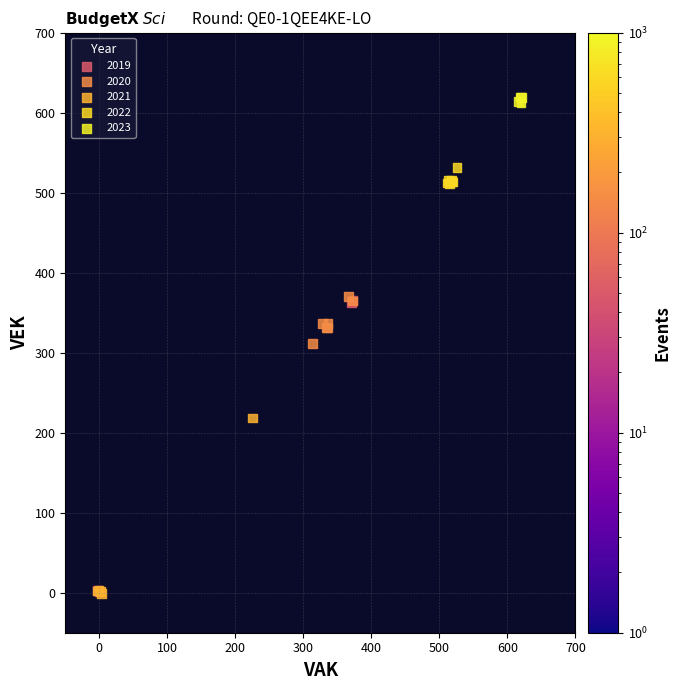

Which series contains the highest Y value?

2023